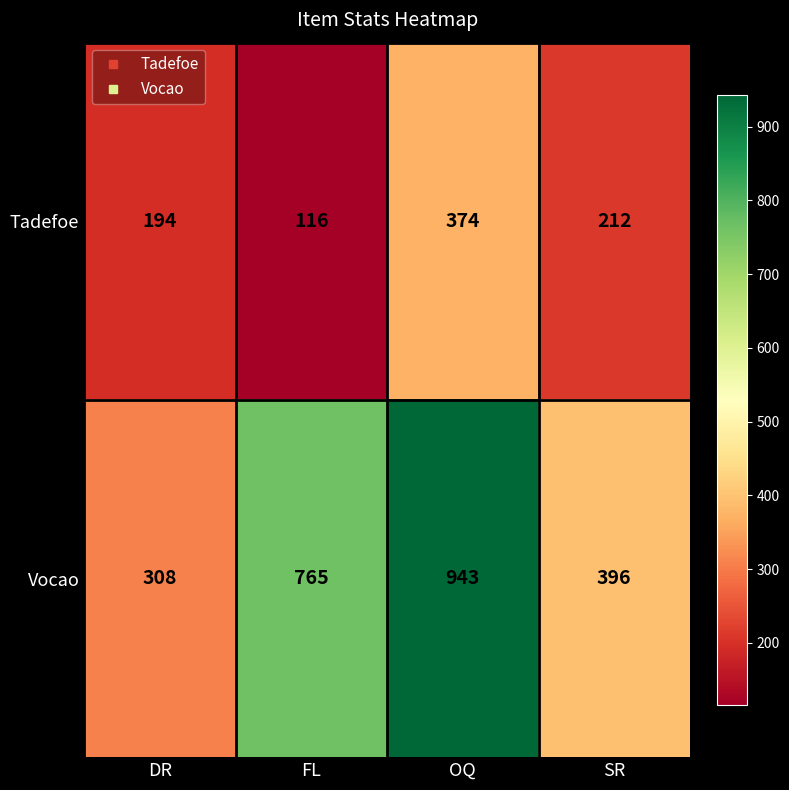

True or false: Vocao has a value of 1230 at FL.

False